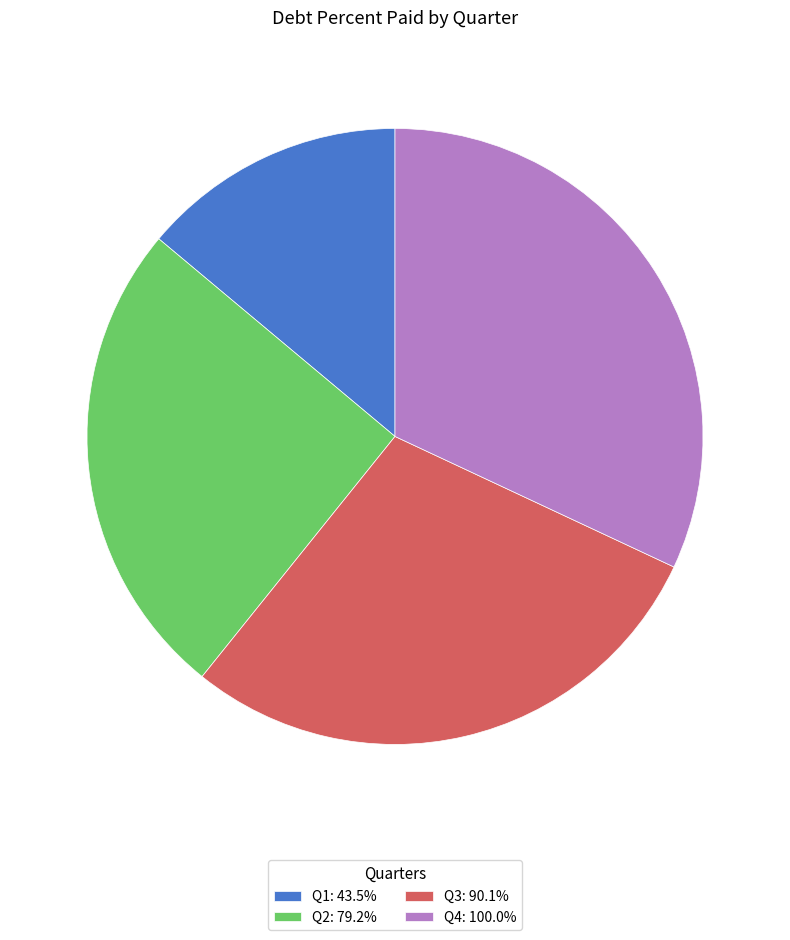

Which slice is the smallest?

Q1